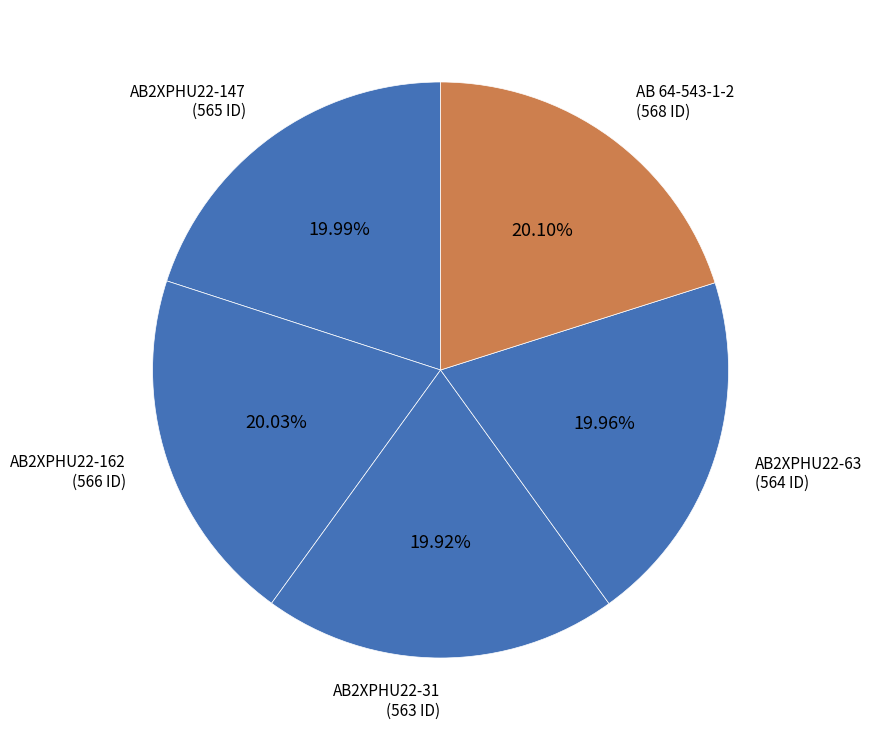

True or false: AB2XPHU22-147 accounts for 20% of the total.

True